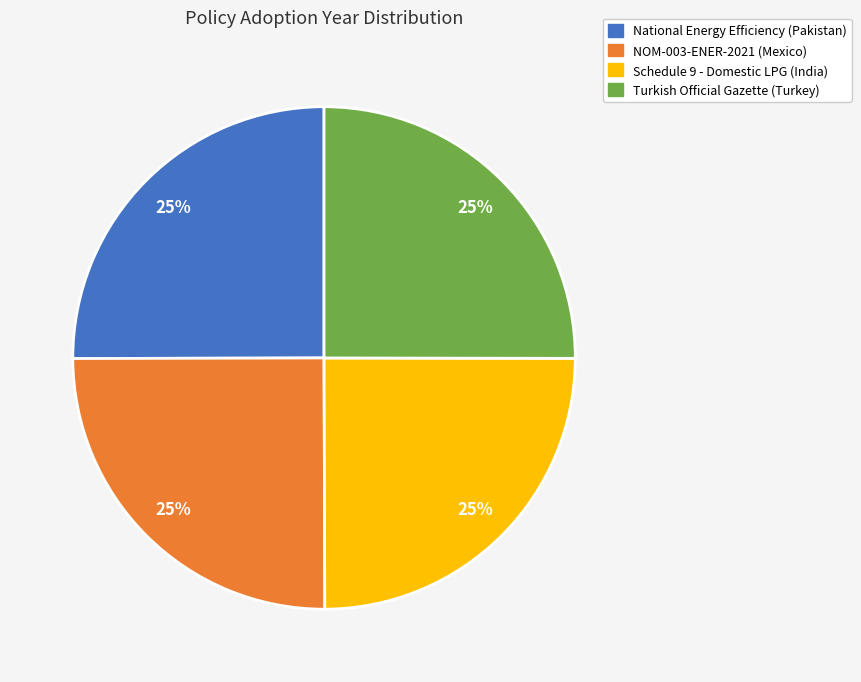

Approximately how many times larger is the value at Schedule 9 - Domestic LPG (India) compared to National Energy Efficiency (Pakistan)?

1.0